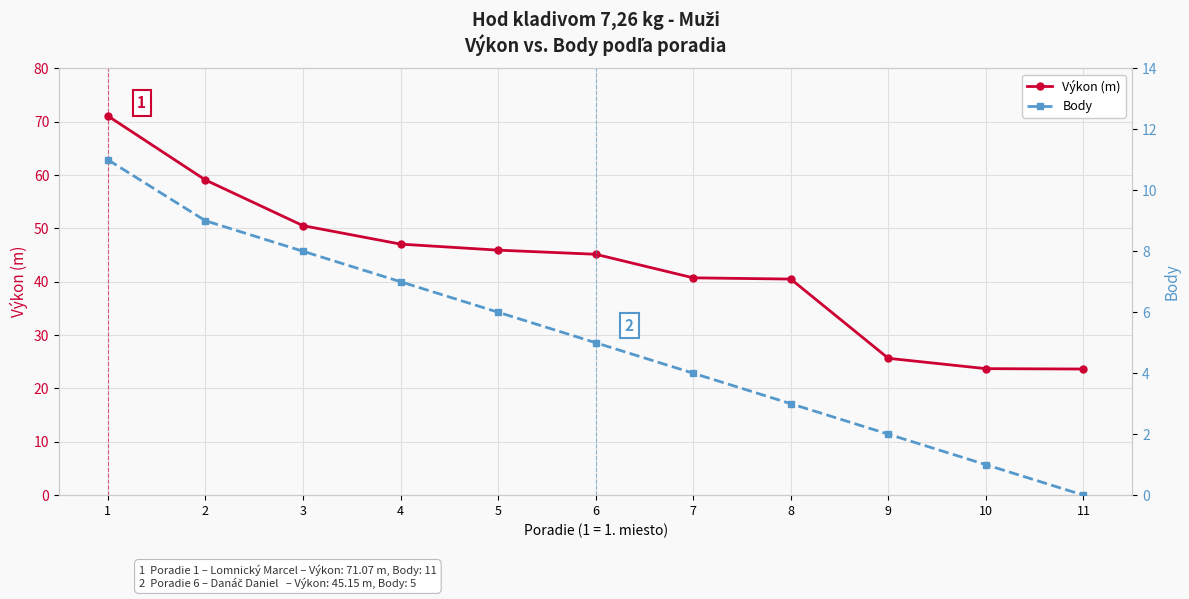

Rank the categories by Body value from lowest to highest.

11, 10, 9, 8, 7, 6, 5, 4, 3, 2, 1